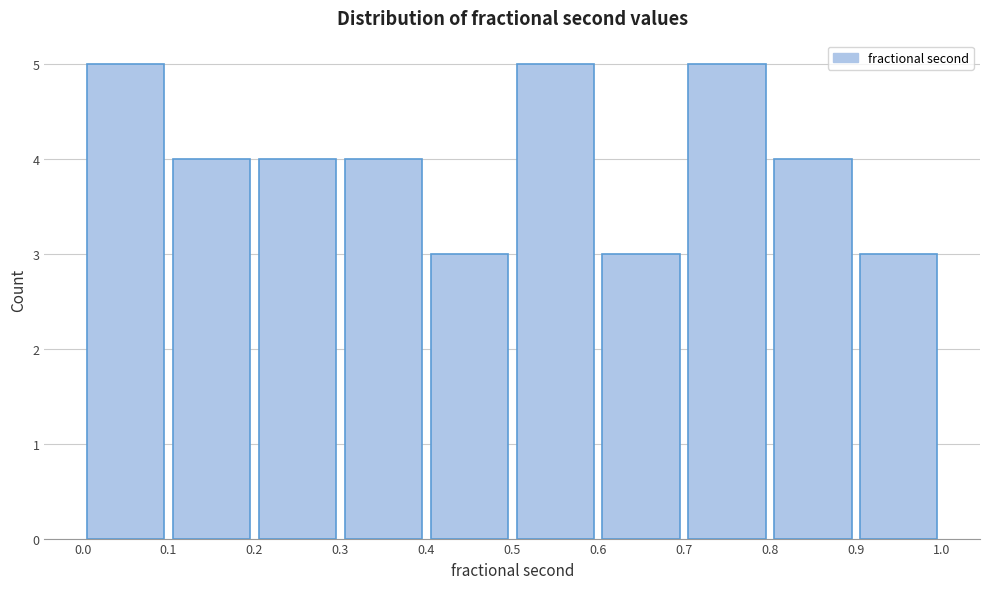

What is the height of the bar covering 0.7 to 0.8 on the x-axis? The values are not printed on the chart, so give them approximately, as read against the axis.

5